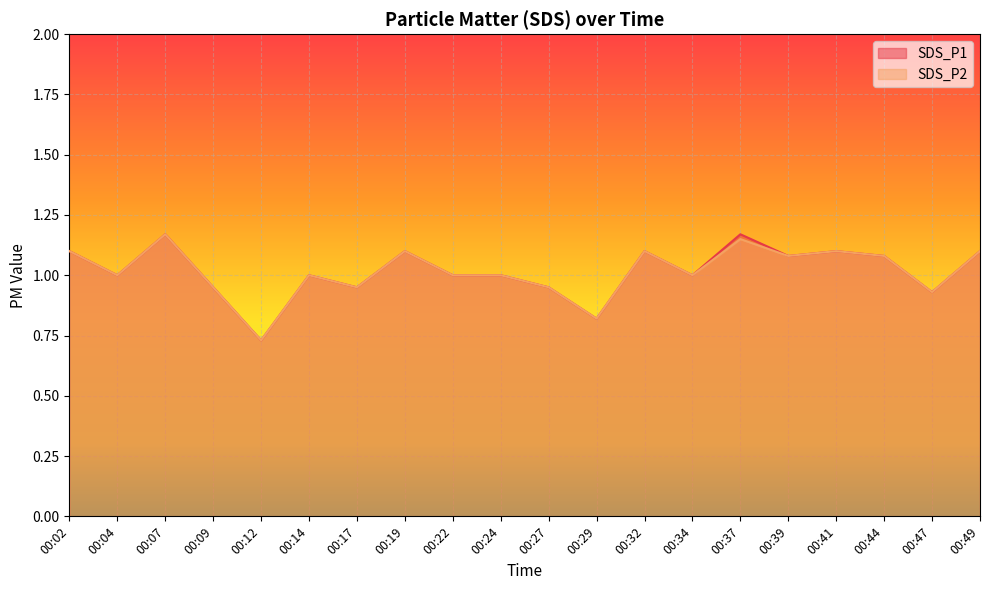

Which series has the largest total across all categories?

SDS_P1